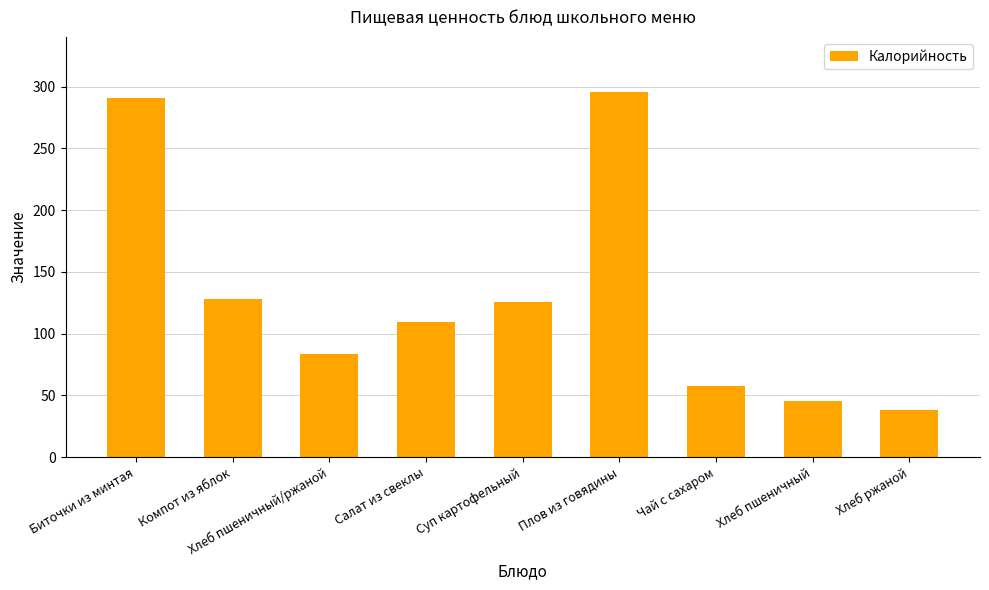

Is it true that the value at Хлеб пшеничный/ржаной is 83.2?

True